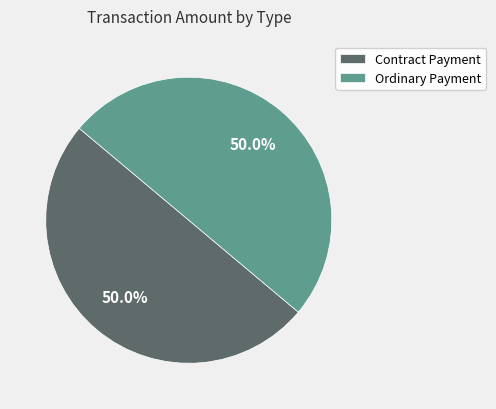

Is the sum of Contract Payment and Ordinary Payment greater than half?

Yes